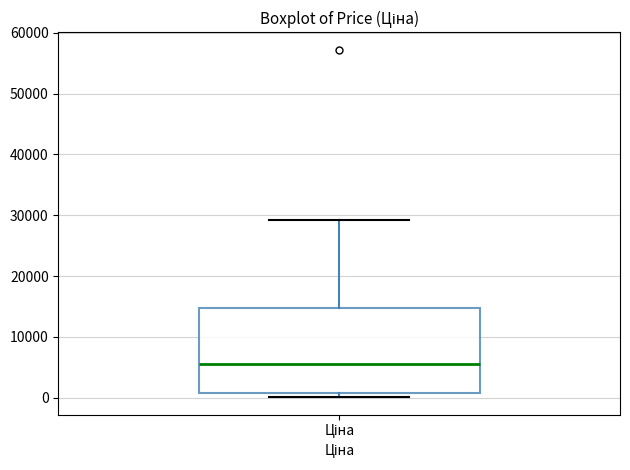

Transcribe this box plot: give where the median line is, the range the box spans, and where the two whiskers end, as read against the y-axis. The values are not printed on the chart, so give them approximately, as read against the axis.

median 6000, box 1000 to 15000, whiskers 0 to 29000